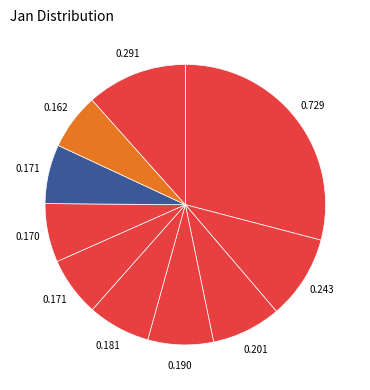

How many segments does this pie chart have?

10